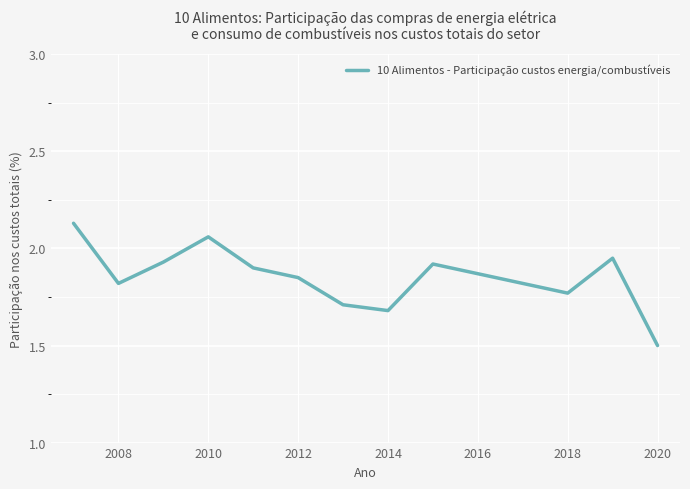

What is the difference between the maximum and minimum values?

0.6